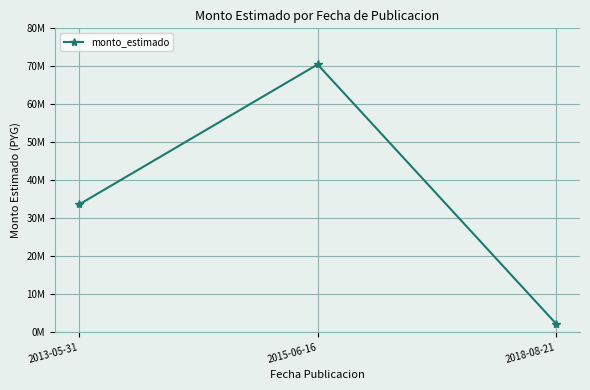

List the labels in order of value, smallest first.

2018-08-21, 2013-05-31, 2015-06-16